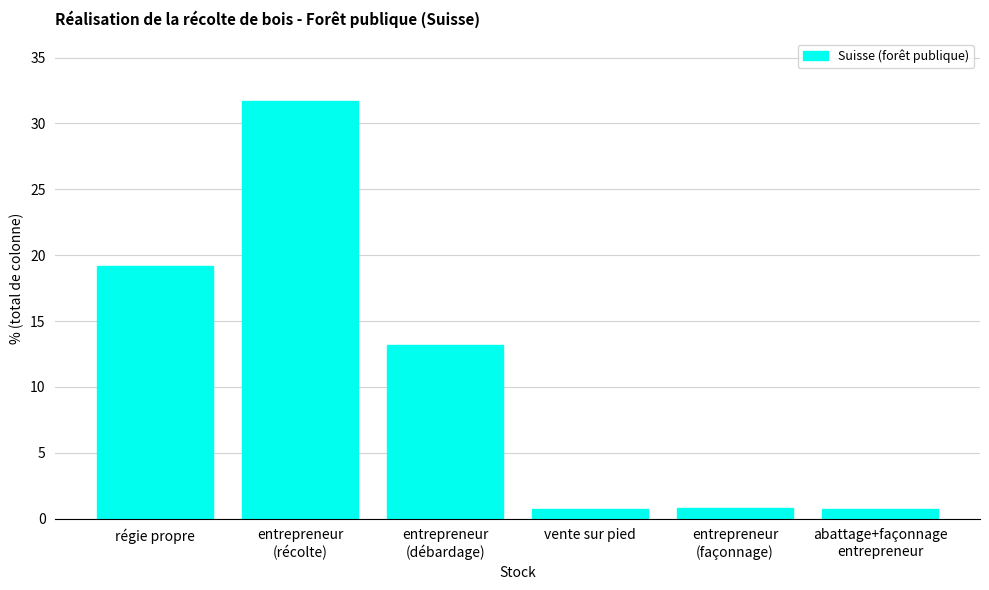

What is the value of the 1st bar from the left?

19.2